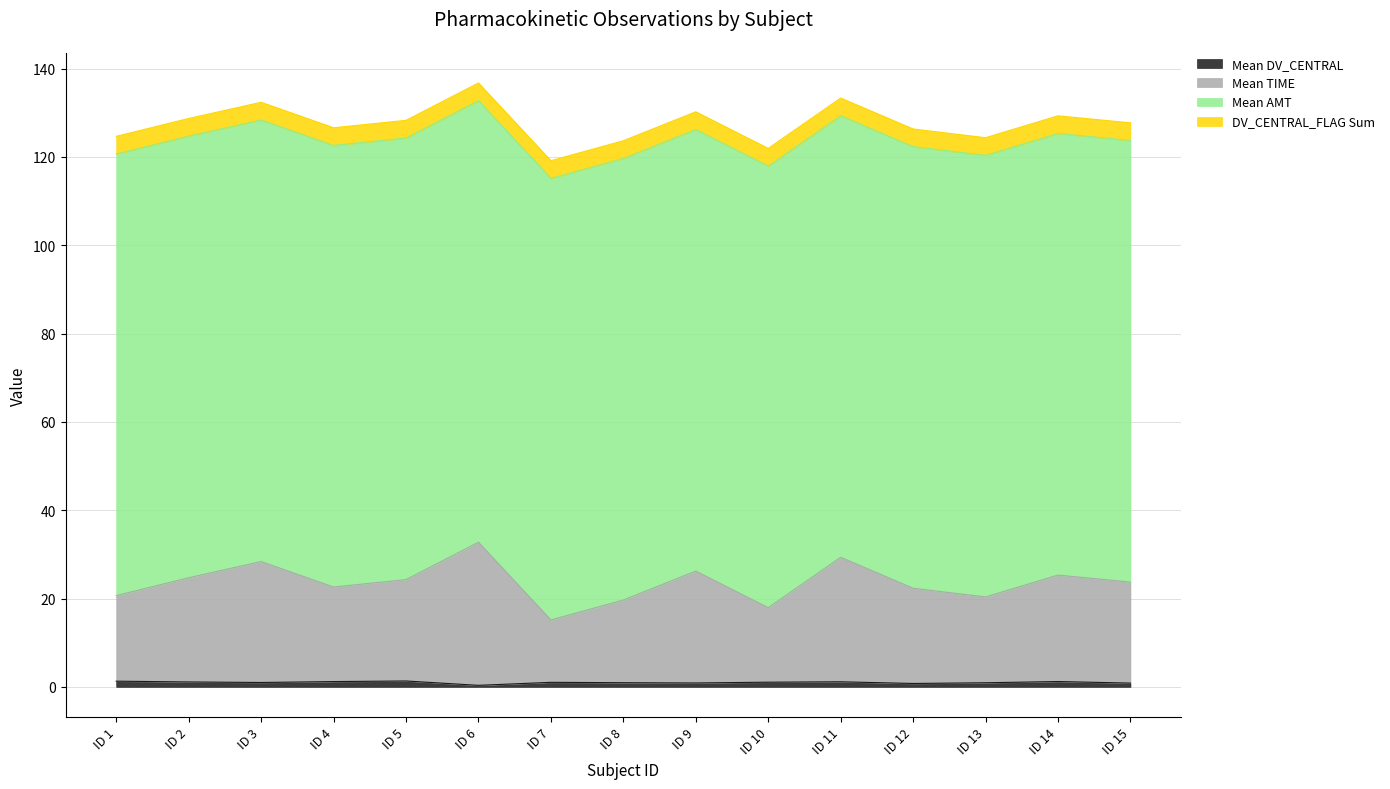

Where is the first local minimum for Mean DV_CENTRAL?

ID 3